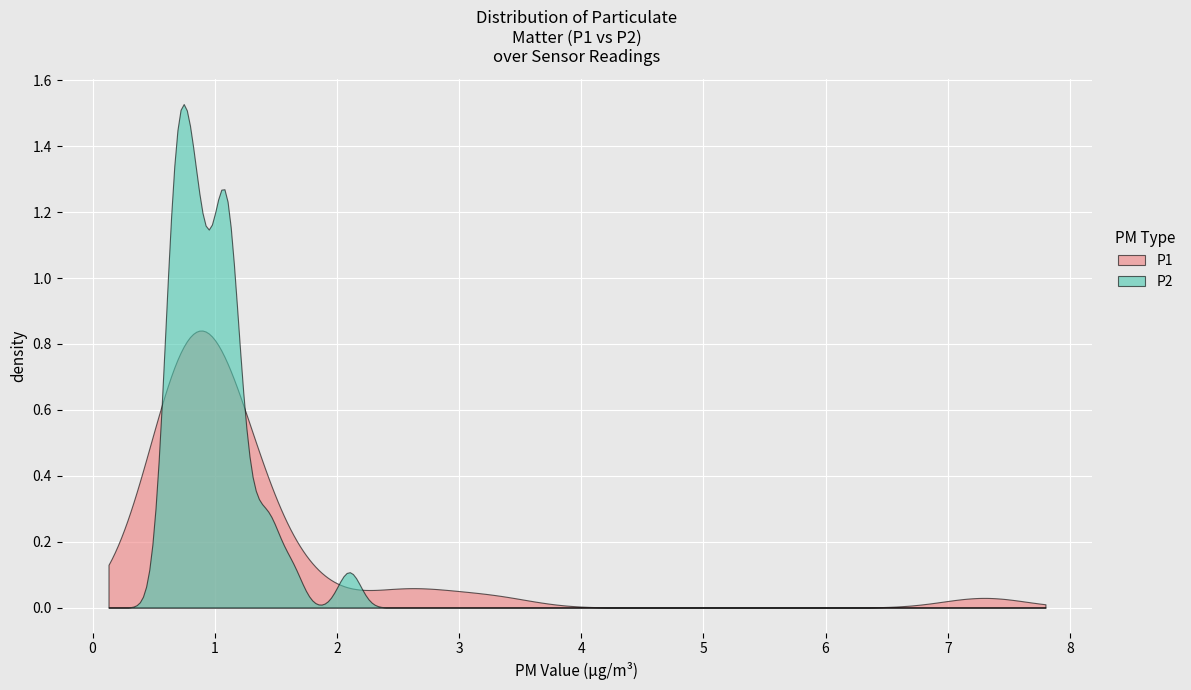

True or false: P1 and P2 intersect in this chart.

True